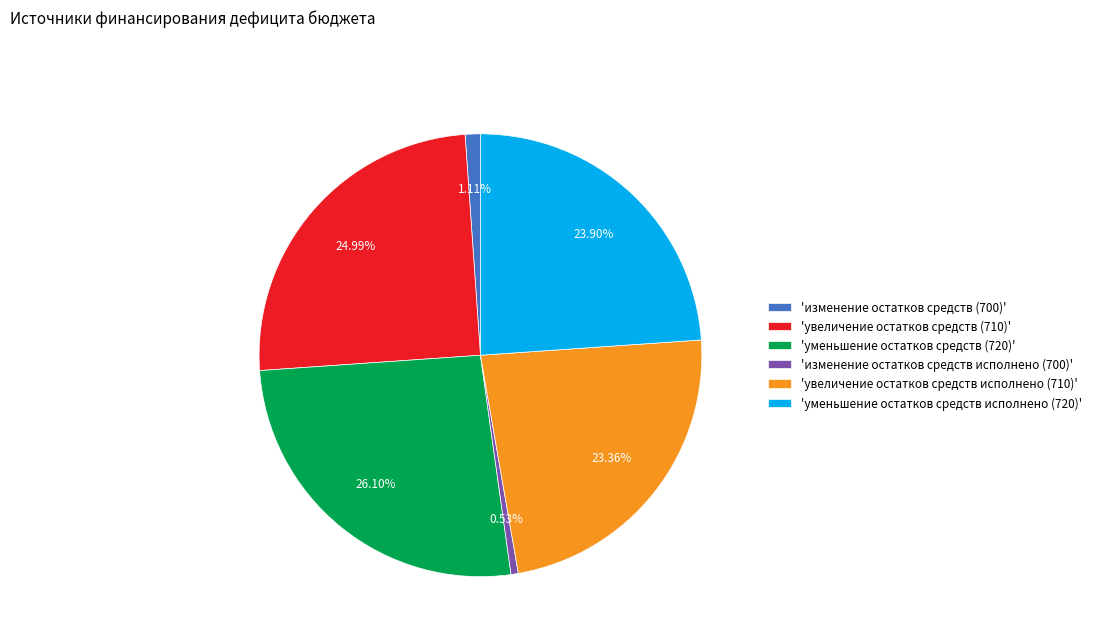

Between 'изменение остатков средств (700)' and 'изменение остатков средств исполнено (700)', which is larger?

'изменение остатков средств (700)'